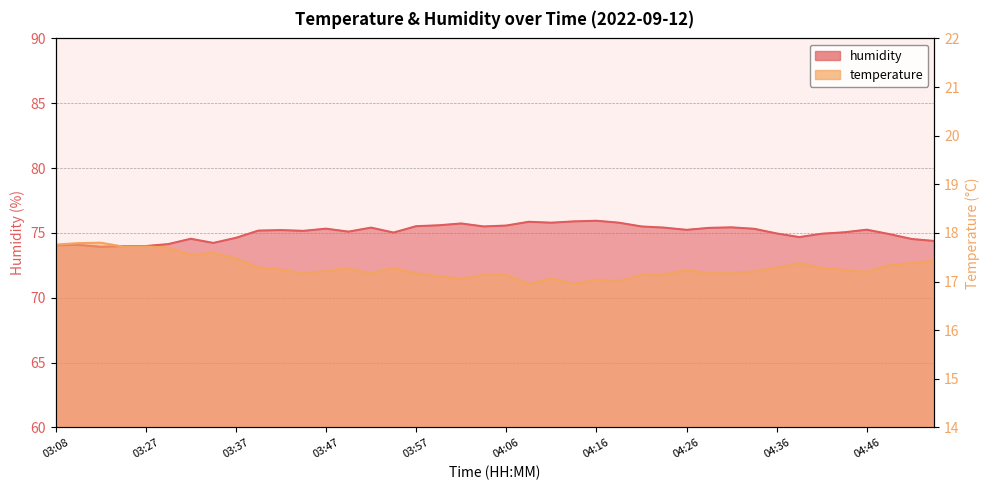

How many values in the temperature series are below 17?

2